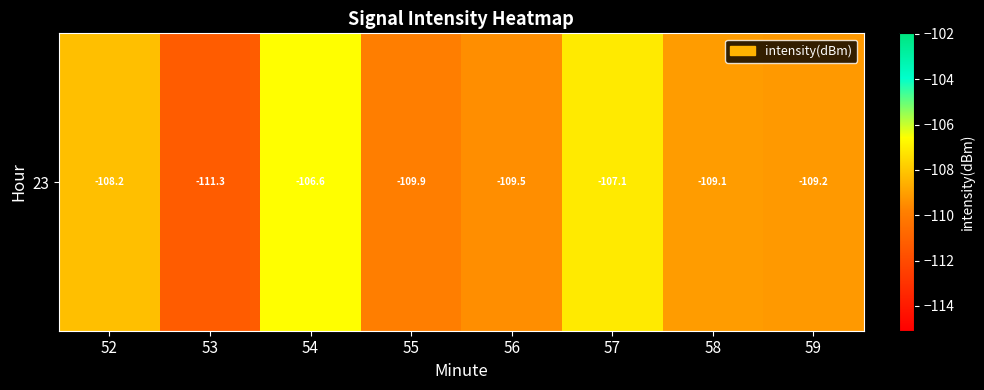

Which category has the highest value across all series?

54